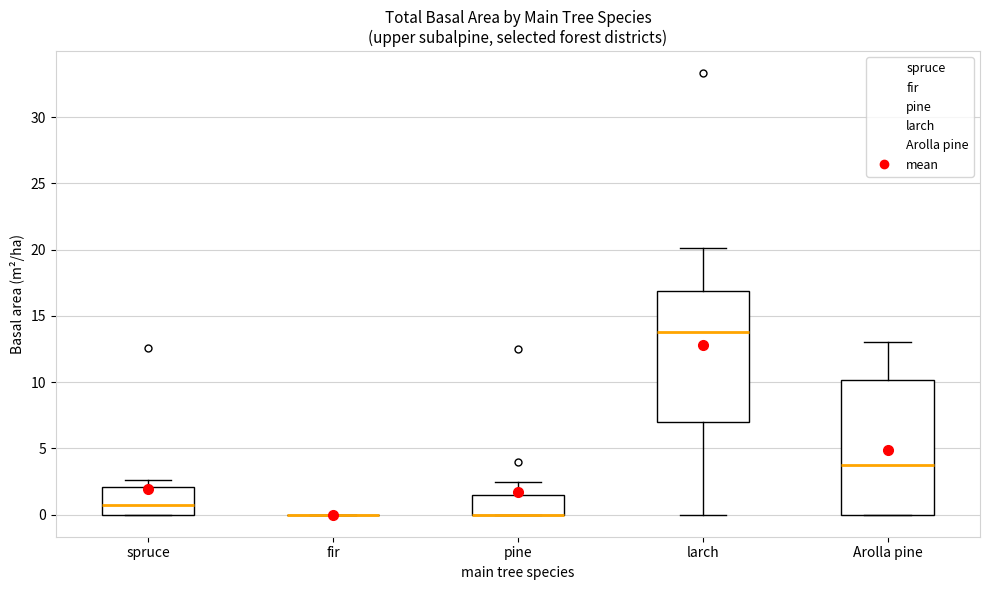

Where does the median line of the box for Arolla pine sit on the y-axis? The values are not printed on the chart, so give them approximately, as read against the axis.

4.0